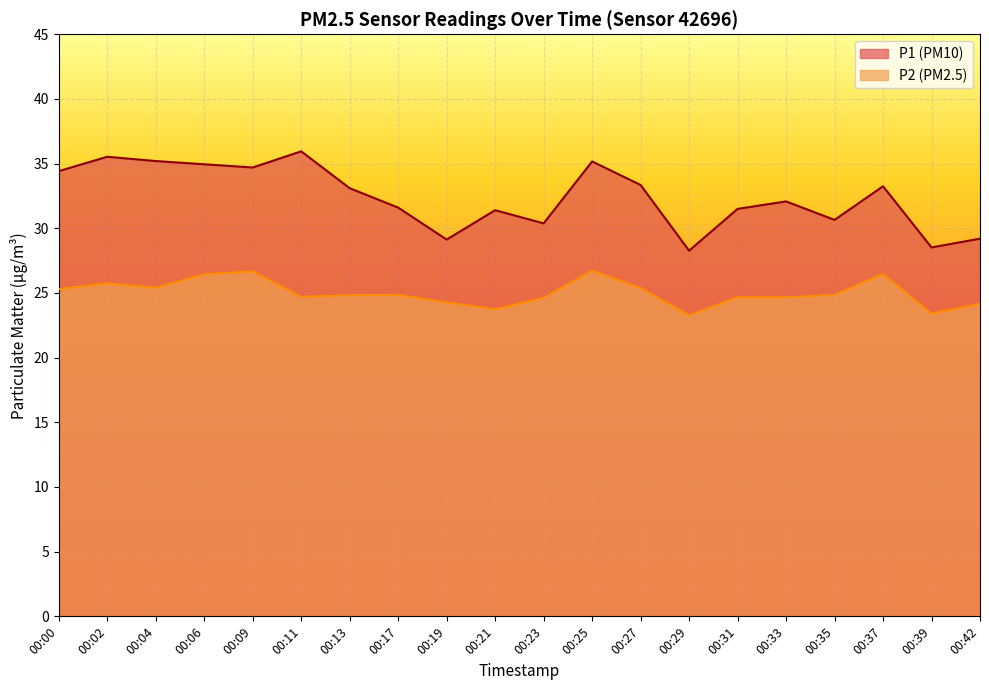

Rank the series at 00:39 from lowest to highest value.

P2, P1